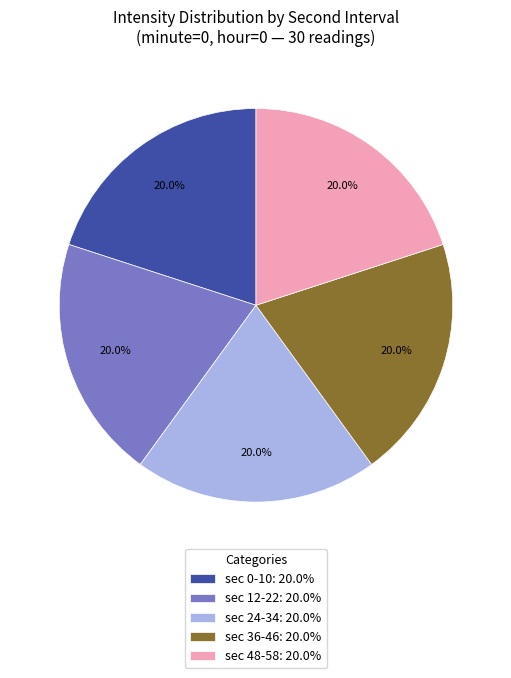

Is there a majority slice in this chart?

No